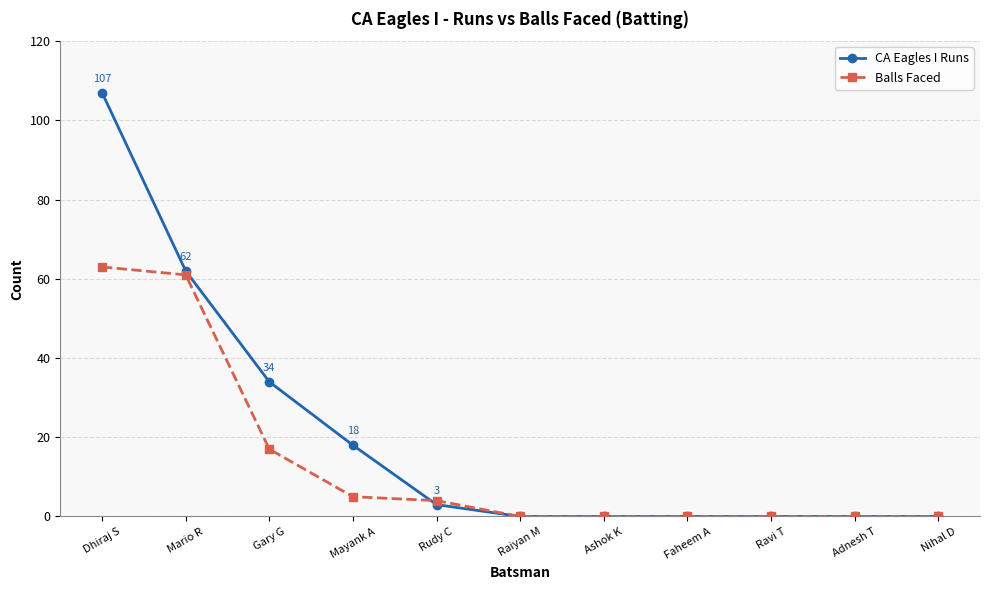

Reading left to right, extract all data points from this chart.

CA Eagles I Runs: Dhiraj S=107	Mario R=62	Gary G=34	Mayank A=18	Rudy C=3	Raiyan M=0	Ashok K=0	Faheem A=0	Ravi T=0	Adnesh T=0	Nihal D=0
Balls Faced: Dhiraj S=63	Mario R=61	Gary G=17	Mayank A=5	Rudy C=4	Raiyan M=0	Ashok K=0	Faheem A=0	Ravi T=0	Adnesh T=0	Nihal D=0